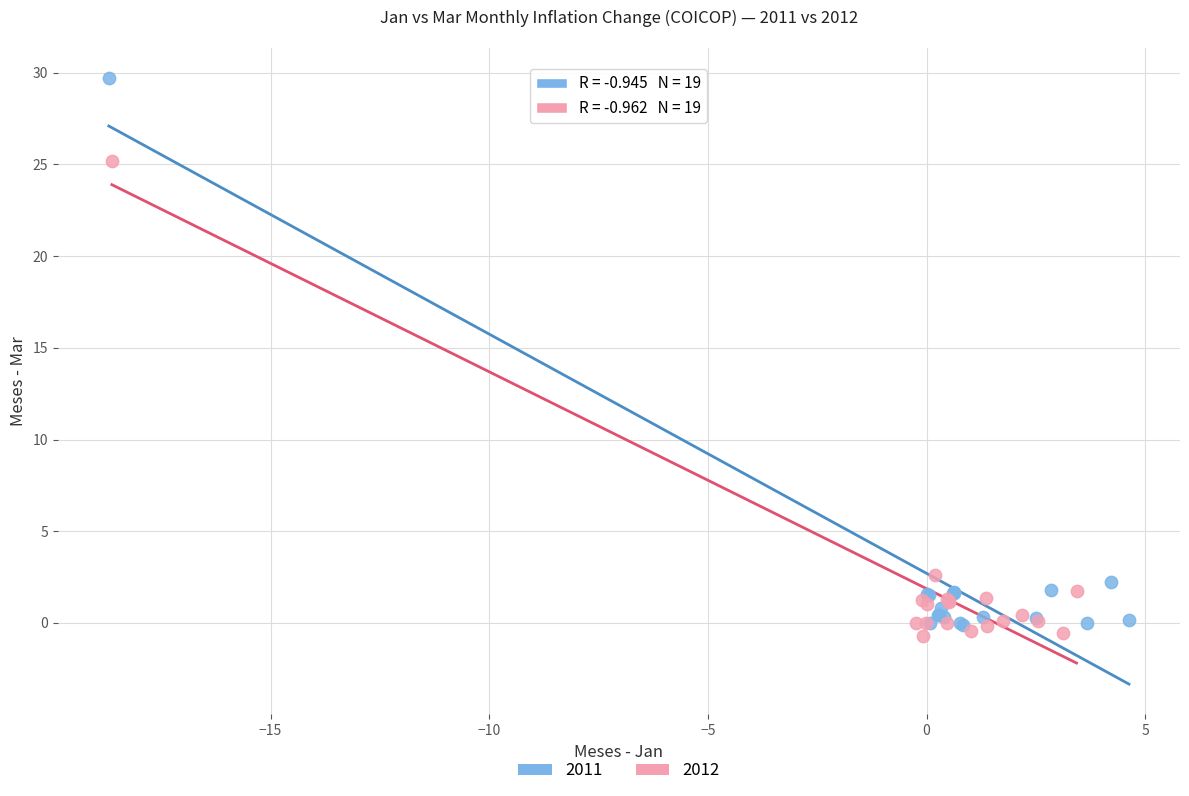

Which series has the largest Y range (max minus min)?

2011